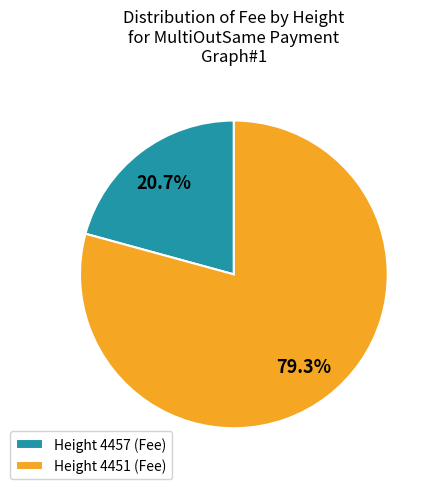

How many segments does this pie chart have?

2